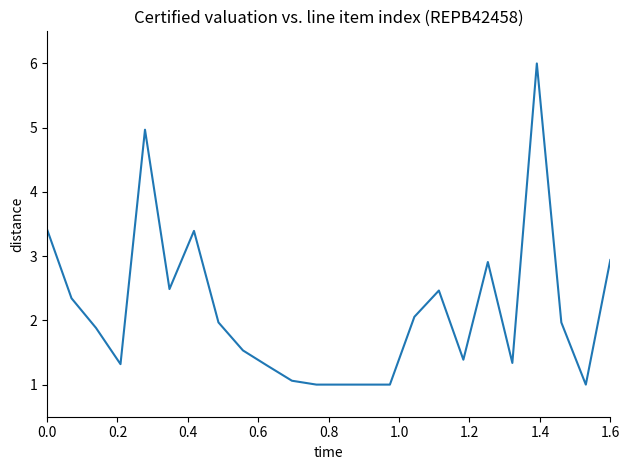

What is the maximum value shown in the chart?

6.0